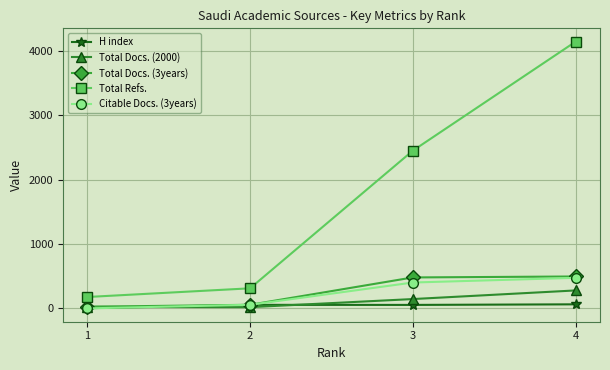

What is the average value of the Total Refs. series?

1771